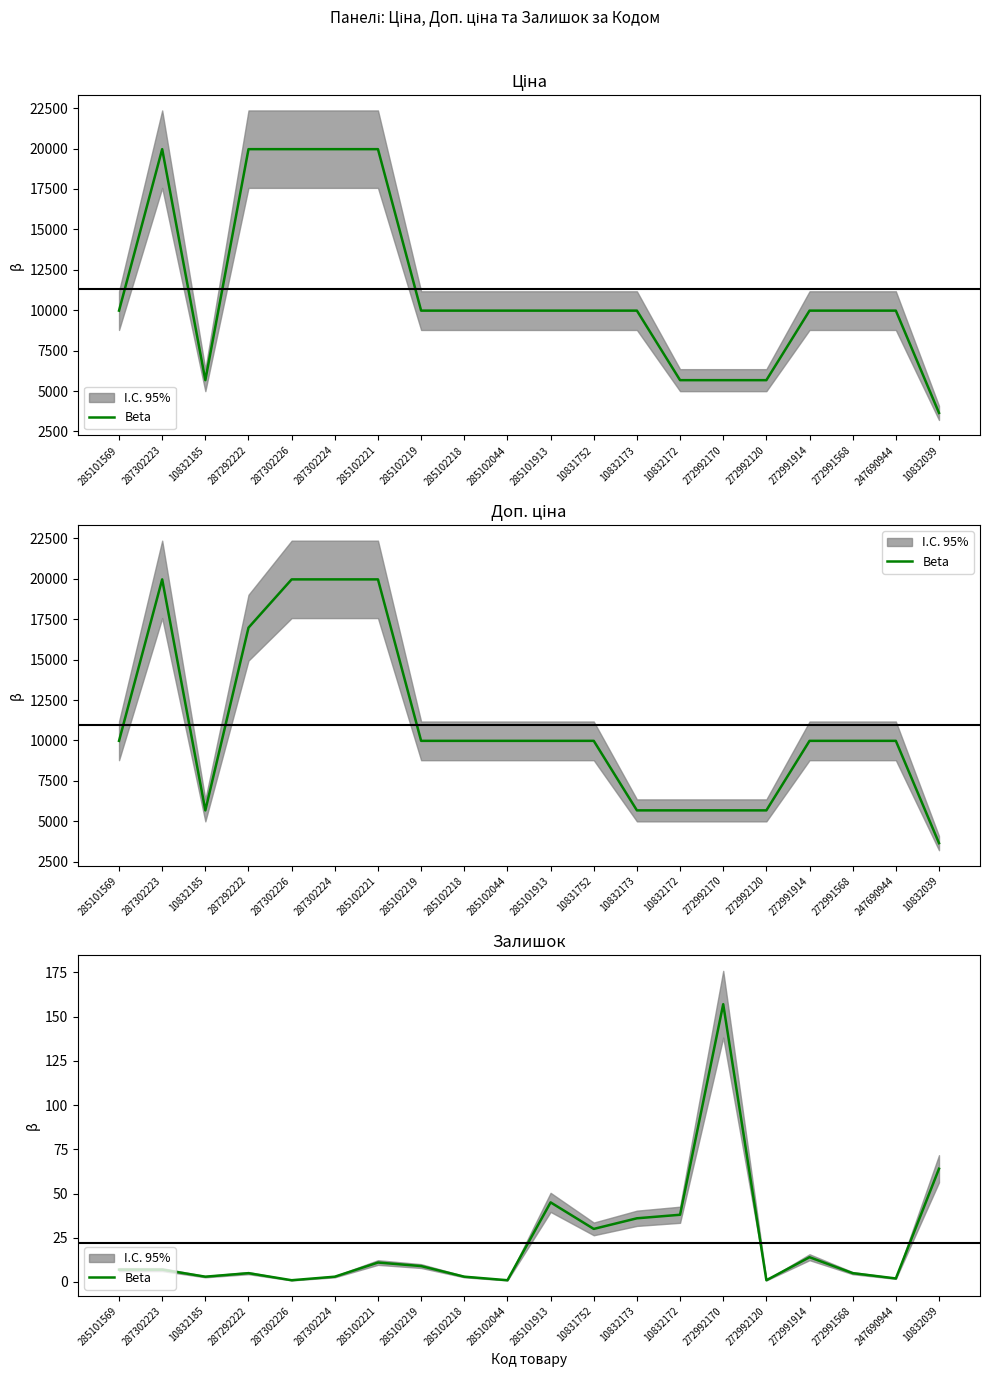

At which label does the data first exceed 7?

285102221